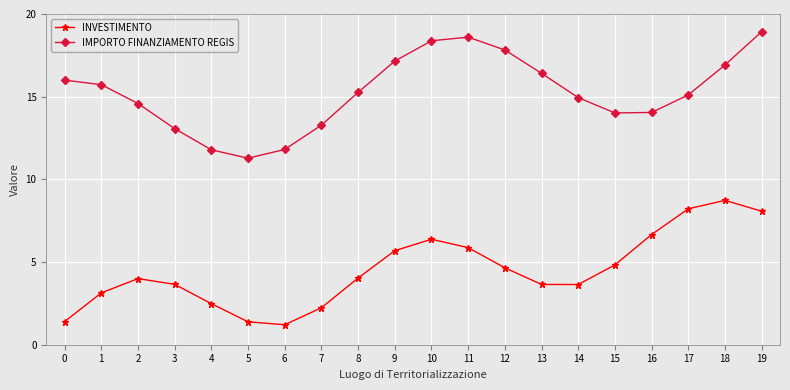

True or false: INVESTIMENTO and IMPORTO FINANZIAMENTO REGIS cross at least once.

False